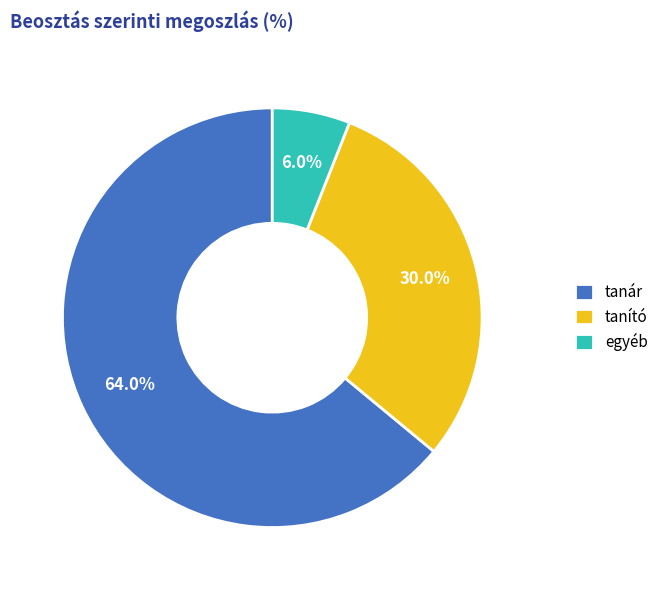

To the nearest percent, what percentage of the pie is tanár?

64%